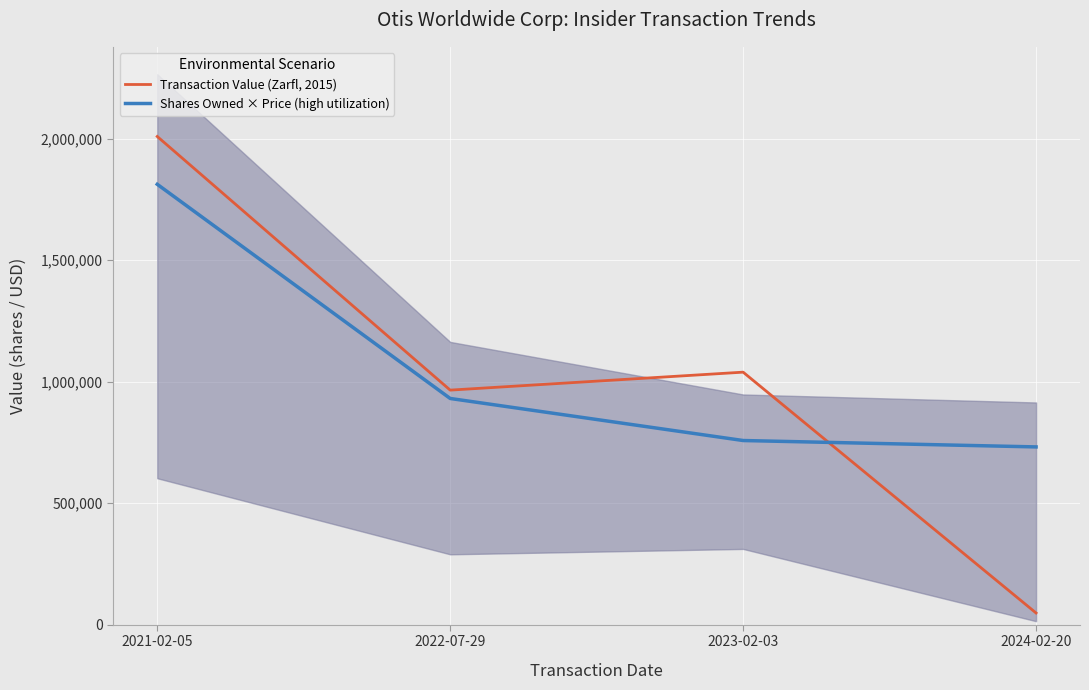

What is the spread (max minus min) of values at 2021-02-05?

196685.0